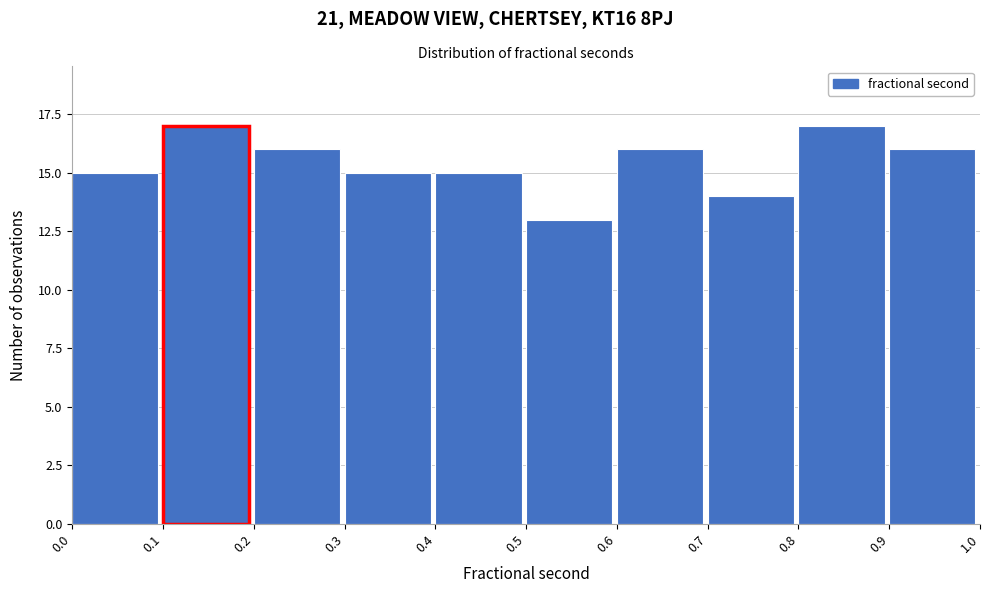

Reading left to right, transcribe this chart: for each bar, give the range it covers on the x-axis and its height. The values are not printed on the chart, so give them approximately, as read against the axis.

0.0 to 0.1: 15
0.1 to 0.2: 17
0.2 to 0.3: 16
0.3 to 0.4: 15
0.4 to 0.5: 15
0.5 to 0.6: 13
0.6 to 0.7: 16
0.7 to 0.8: 14
0.8 to 0.9: 17
0.9 to 1.0: 16